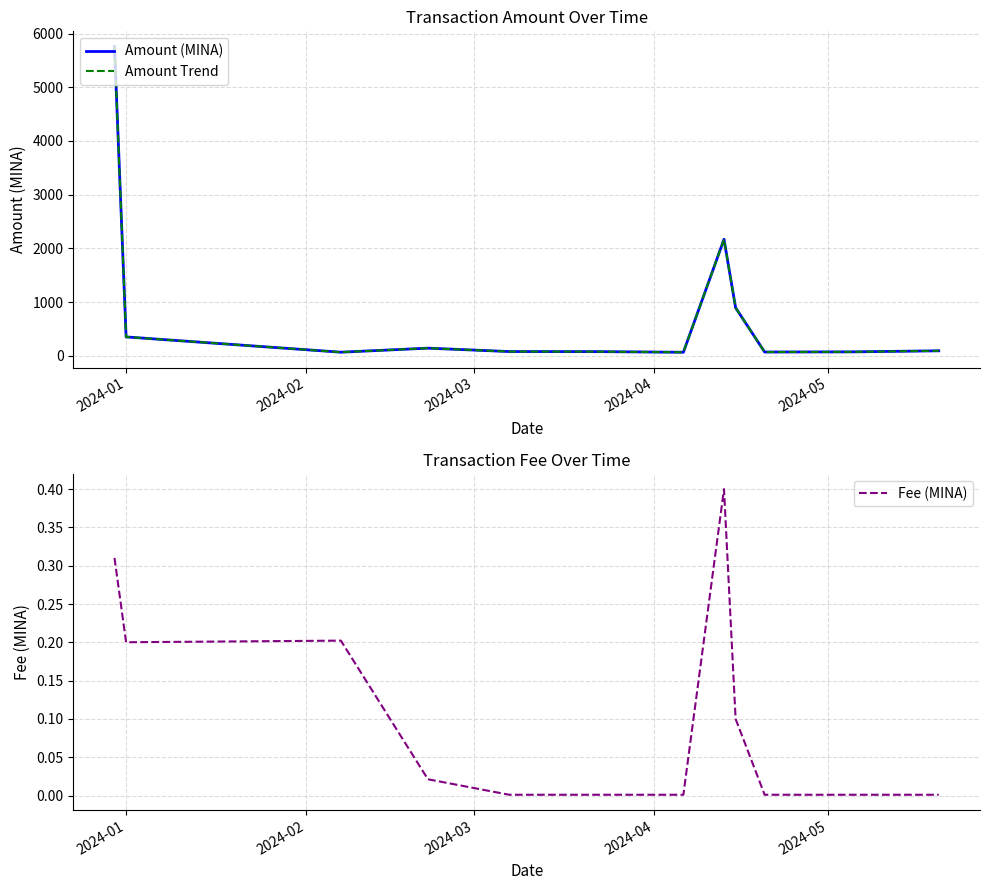

Where does the Amount Trend series first go above 91?

2024-01